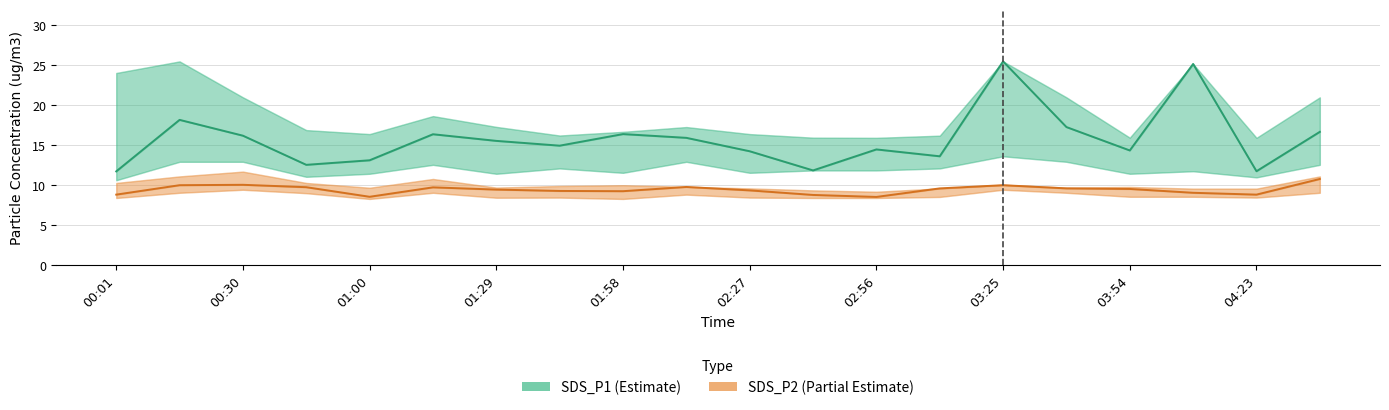

What position from the right is 03:54?

4